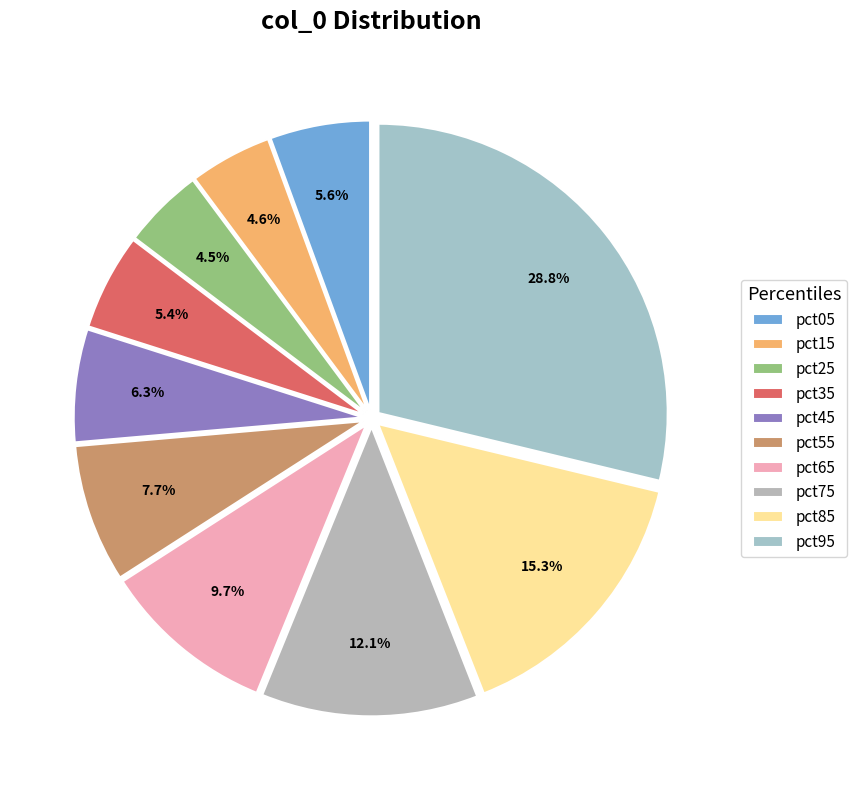

Between pct05 and pct25, which is larger?

pct05